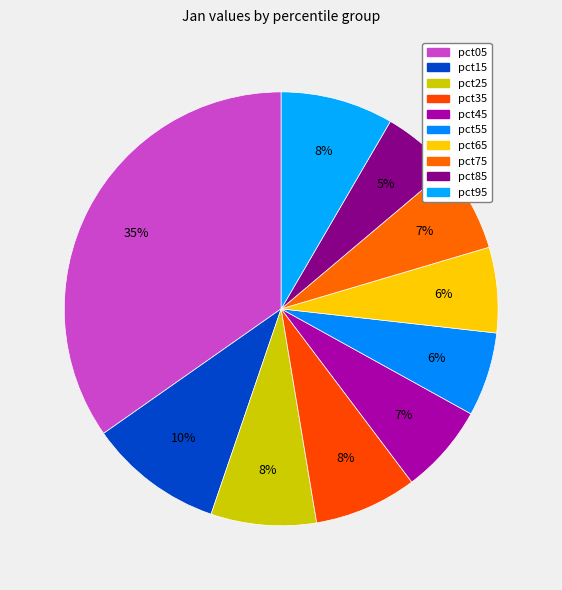

Does pct25 represent more than half of the total?

No